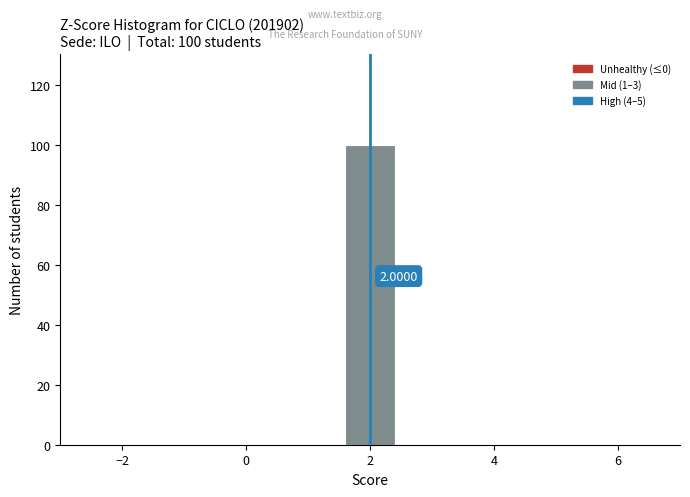

Over which range of the x-axis is the bar tallest?

1.5 to 2.5